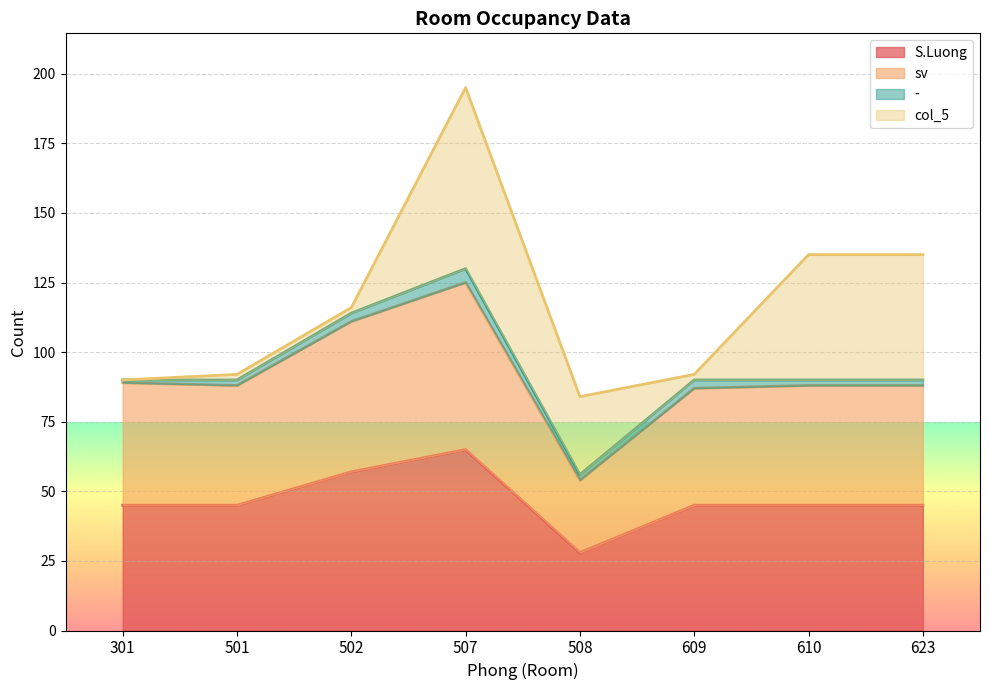

Where does the S.Luong series first go above 45?

502